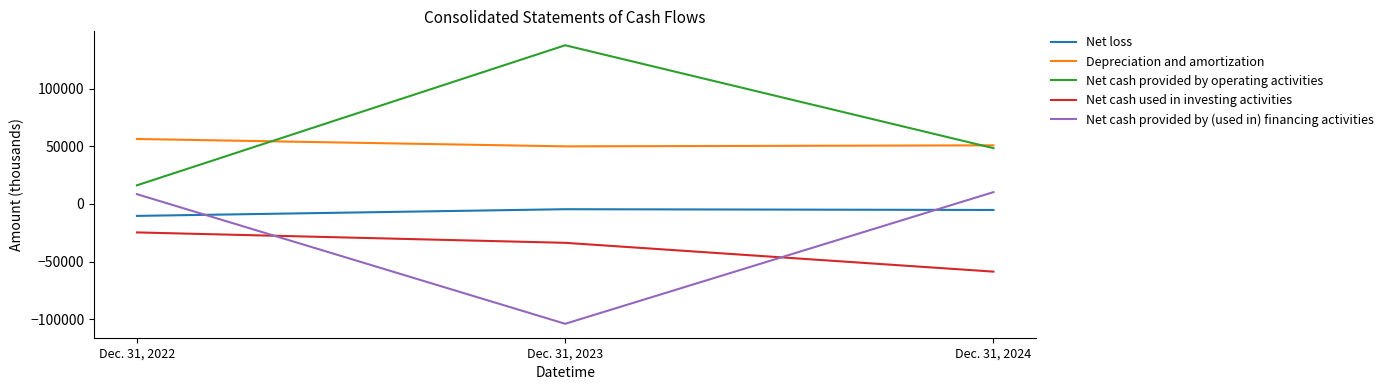

What is the total value across all series at Dec. 31, 2022?

45939